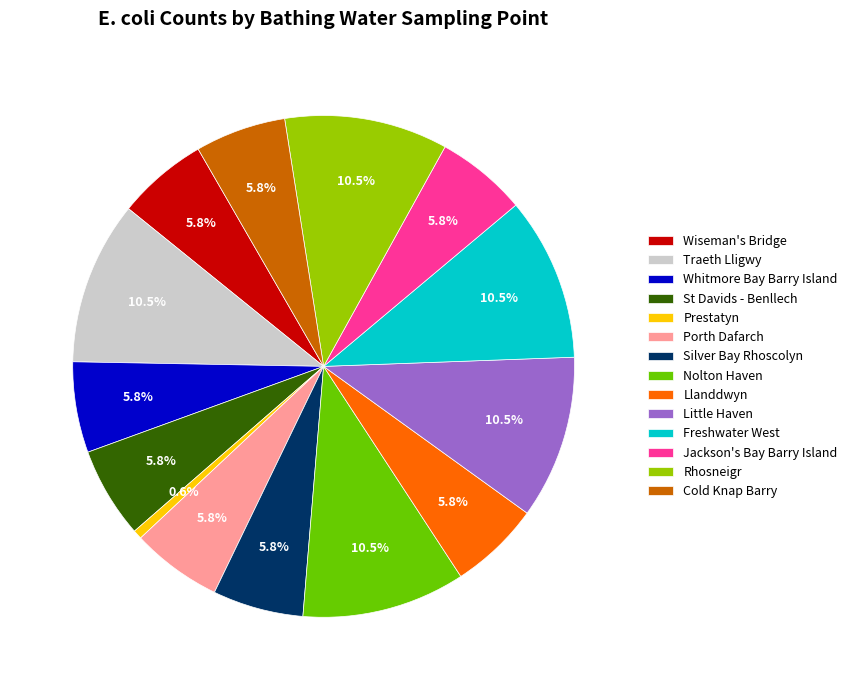

Between Wiseman's Bridge and Little Haven, which is larger?

Little Haven